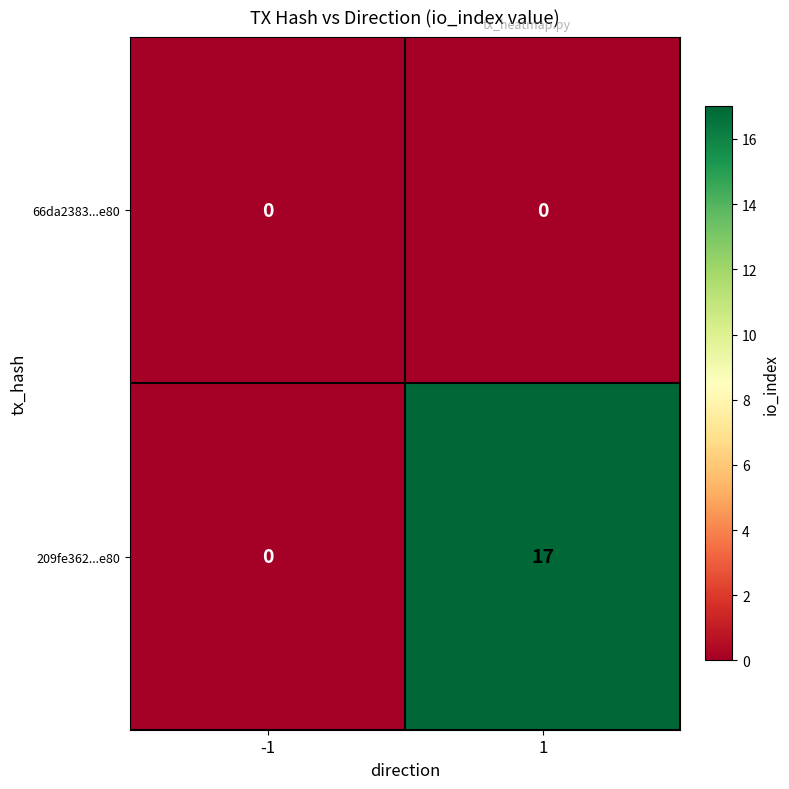

Reading left to right, what are all the values shown in this chart?

66da2383...e80: -1=0	1=0
209fe362...e80: -1=0	1=17